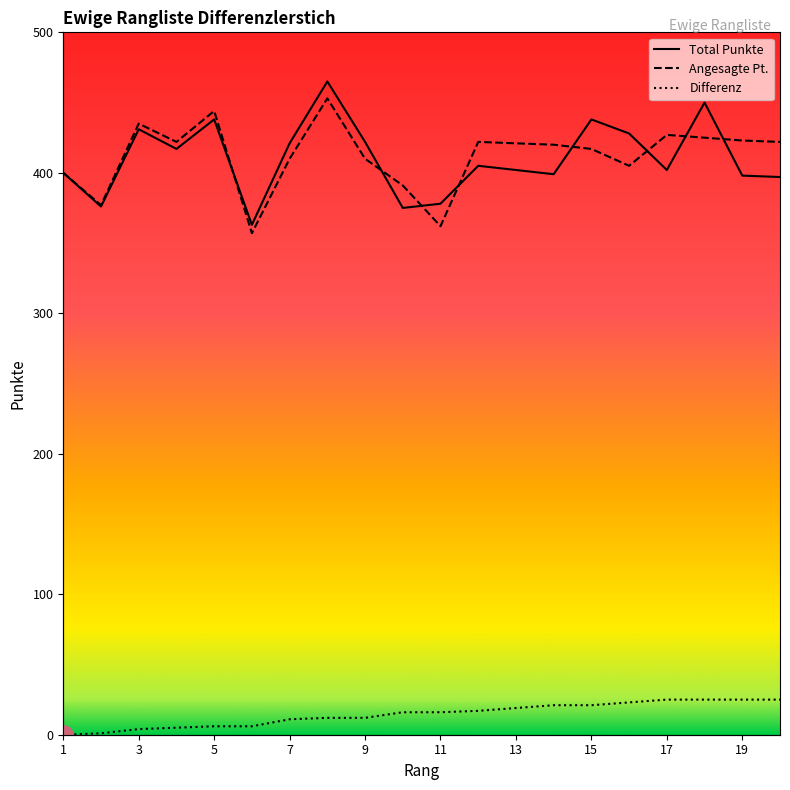

How many data points in Angesagte Pt. are less than 421?

10